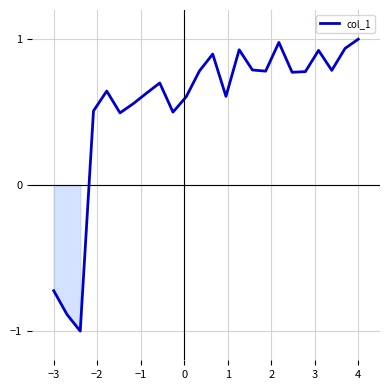

What is the difference between the maximum and minimum values?

2.0